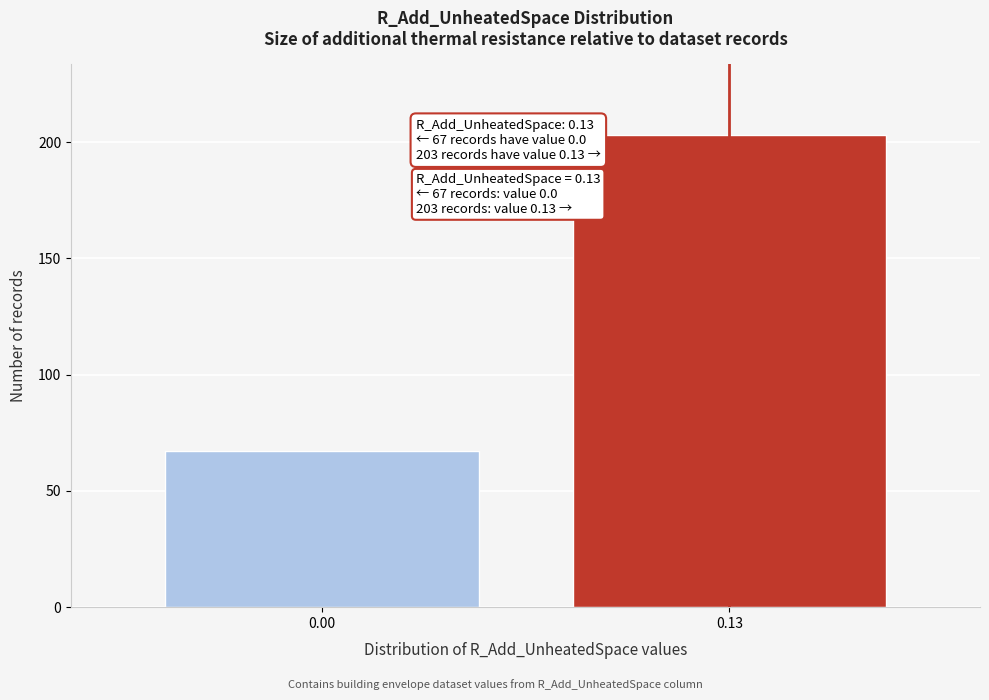

Reading left to right, list all the values displayed in this chart.

0.00=67	0.13=203